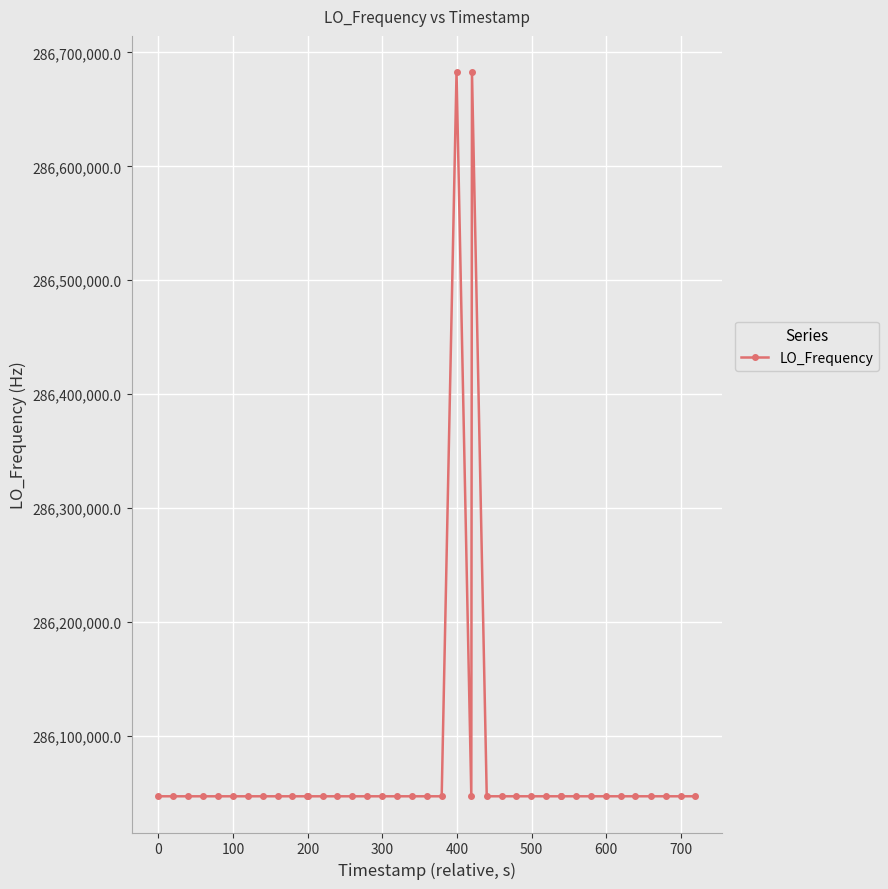

What is the value of the 3rd point from the left?

286046999.8